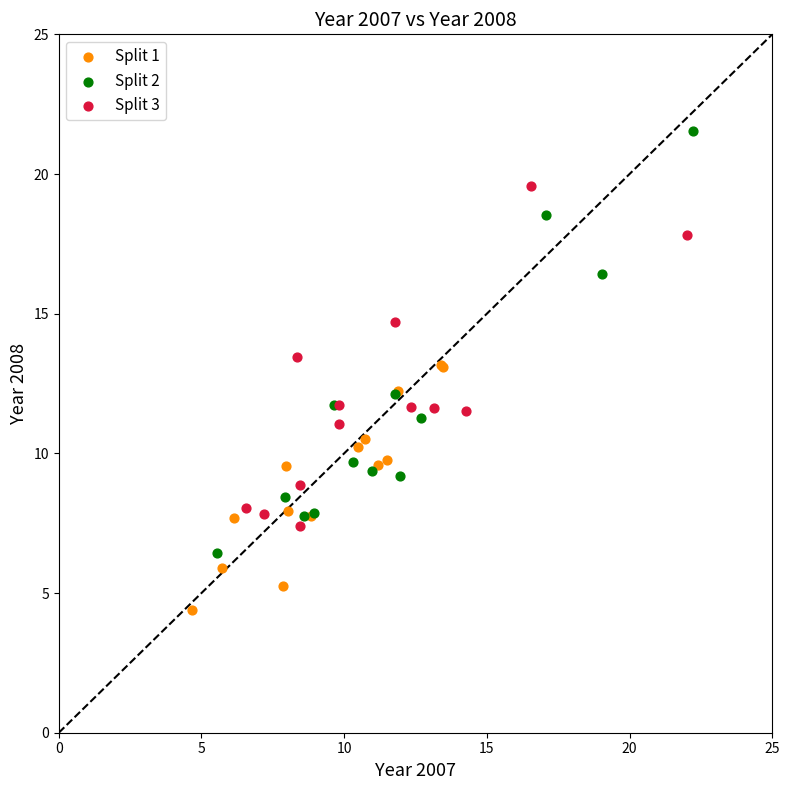

Which series has the widest spread of Y values?

Split 2